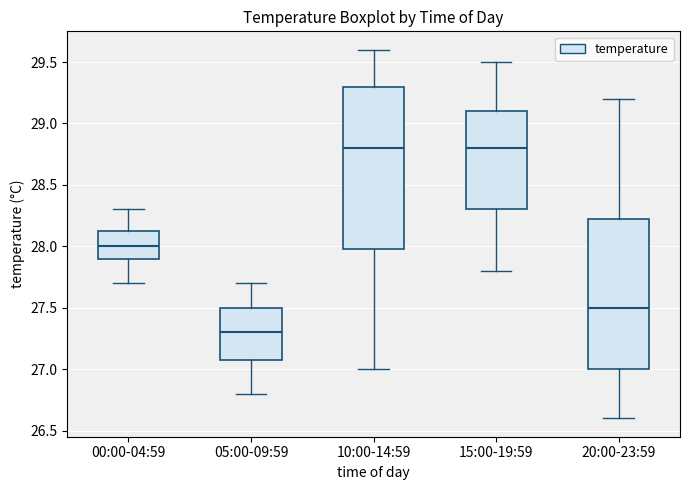

Reading left to right, transcribe this box plot: for each box, give where its median line is, the range the box spans, and where its two whiskers end, as read against the y-axis. The values are not printed on the chart, so give them approximately, as read against the axis.

00:00-04:59: median 28.00, box 27.90 to 28.15, whiskers 27.70 to 28.30
05:00-09:59: median 27.30, box 27.10 to 27.50, whiskers 26.80 to 27.70
10:00-14:59: median 28.80, box 28.00 to 29.30, whiskers 27.00 to 29.60
15:00-19:59: median 28.80, box 28.30 to 29.10, whiskers 27.80 to 29.50
20:00-23:59: median 27.50, box 27.00 to 28.25, whiskers 26.60 to 29.20